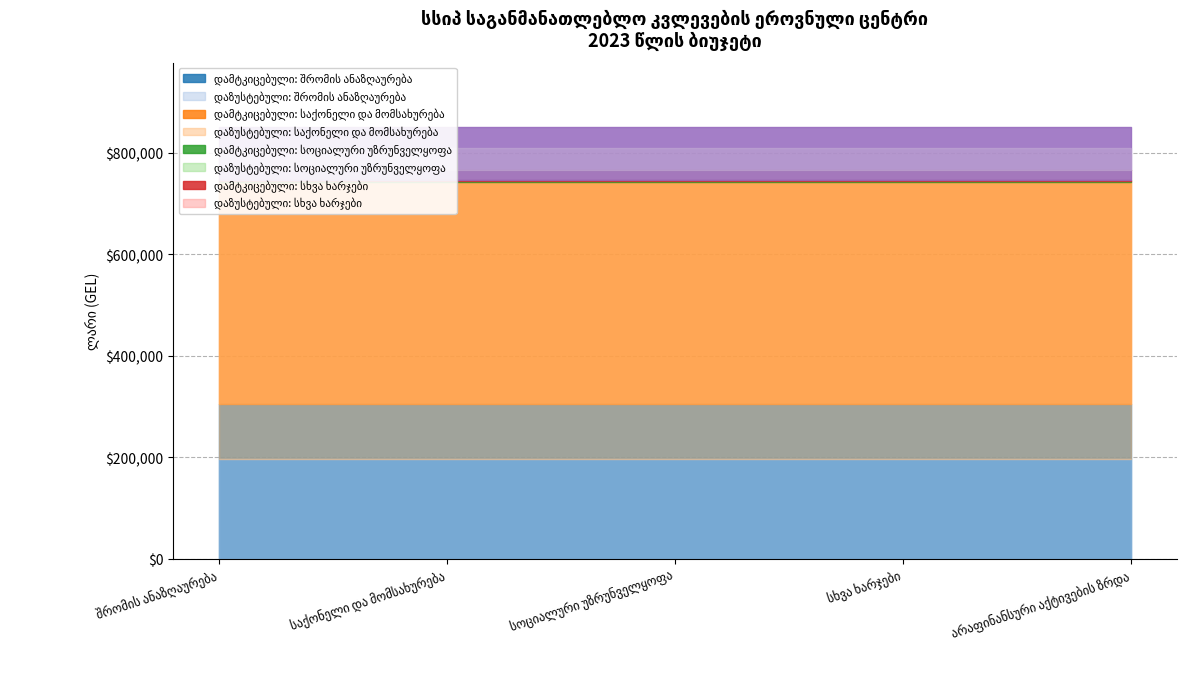

Is the value of დამტკიცებული გეგმა at სოციალური უზრუნველყოფა greater than the value of დაზუსტებული გეგმა at საქონელი და მომსახურება?

No